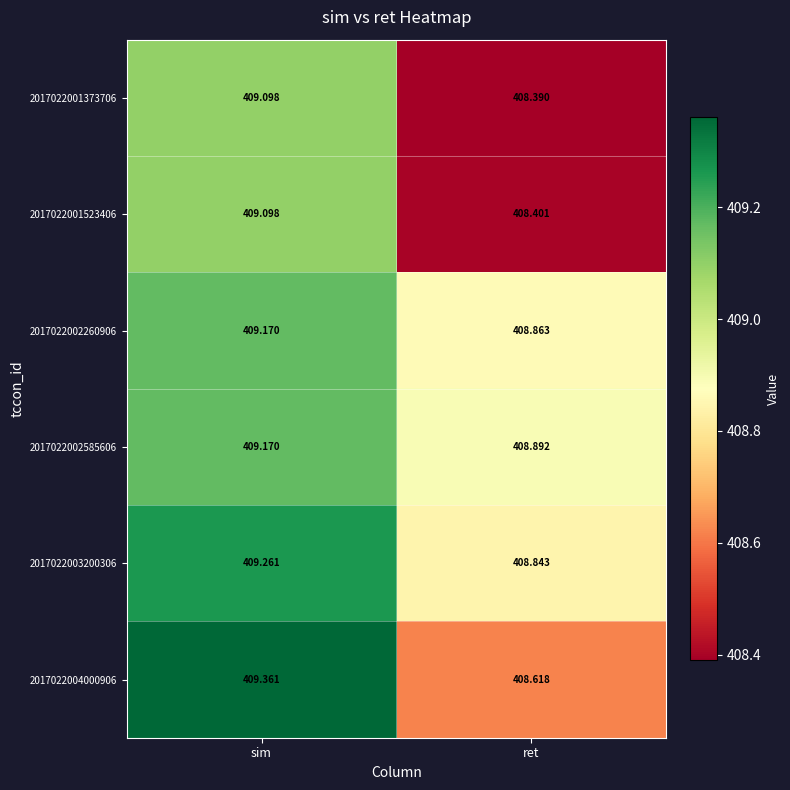

List the labels in order of 2017022002260906 value, smallest first.

ret, sim